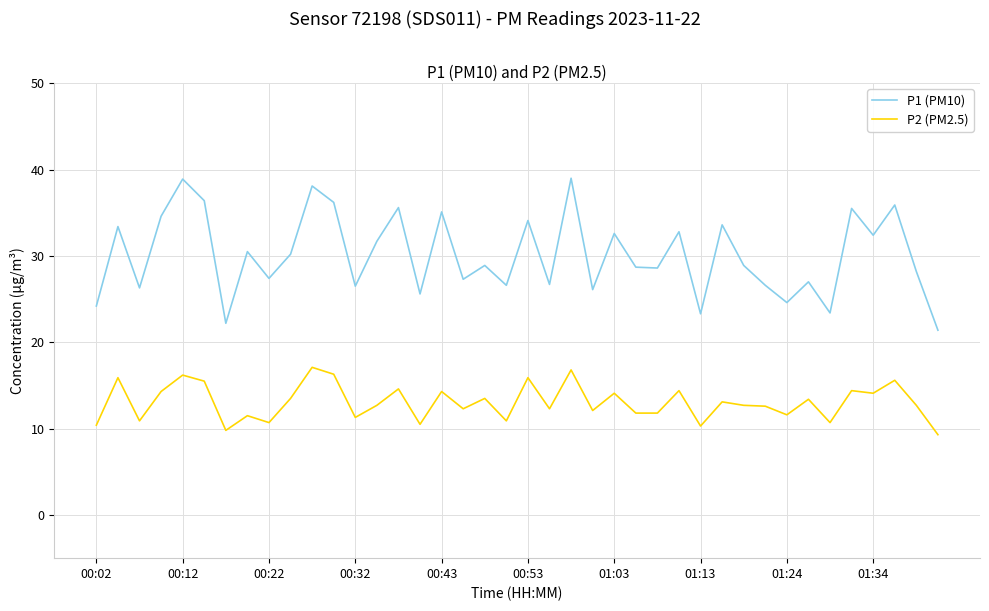

True or false: P2 (PM2.5) and P1 (PM10) intersect in this chart.

False